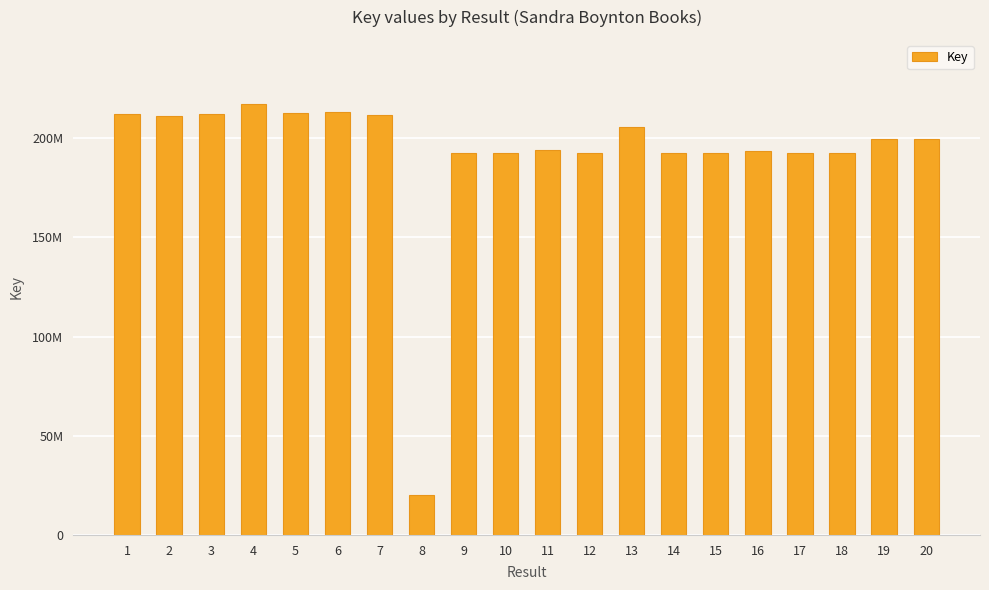

Reading right to left, extract all data points from this chart.

20=199898880	19=199898575	18=192796179	17=192796332	16=193611674	15=192796689	14=192796487	13=205703535	12=192802991	11=194270008	10=192762999	9=192801811	8=20379506	7=211719660	6=213506607	5=212553488	4=217067977	3=212411836	2=211098329	1=212411436